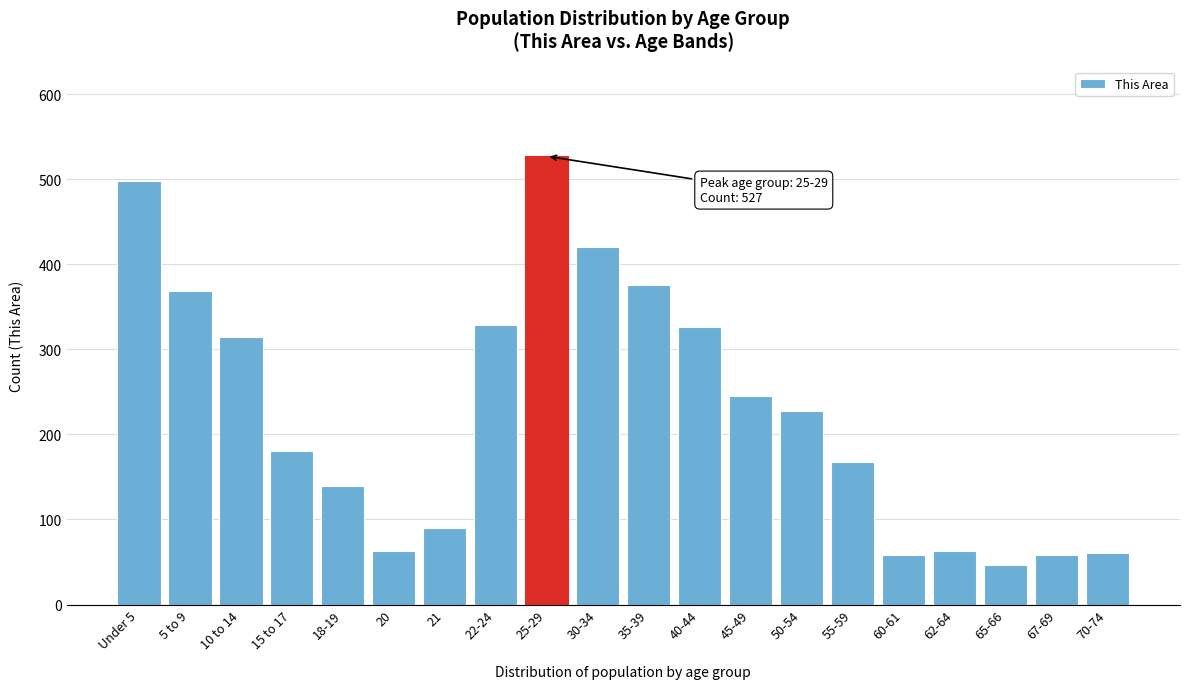

What is the label of the 8th bar from the right?

45-49